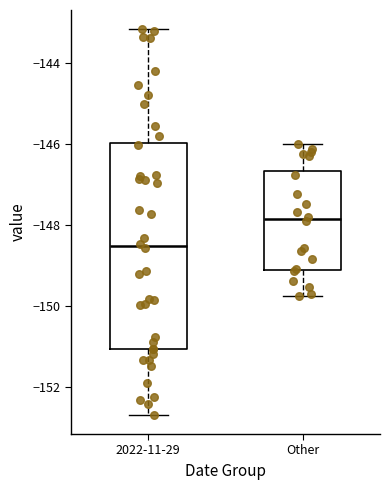

Comparing the boxes themselves (not the whiskers), which one is the tallest?

2022-11-29